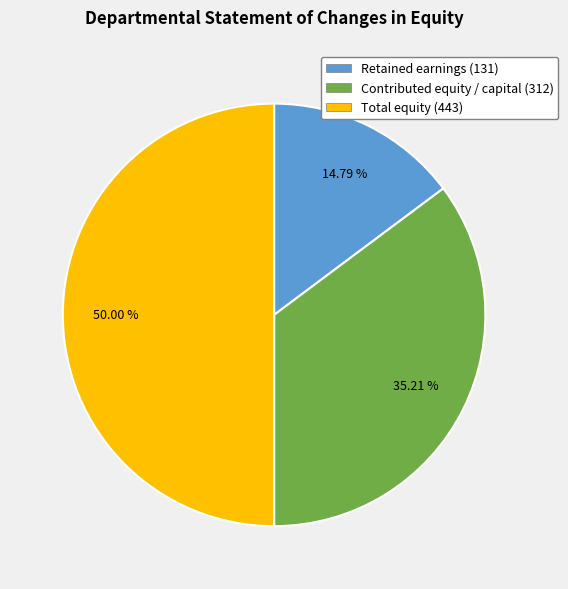

To the nearest percent, what is the average slice percentage?

33%